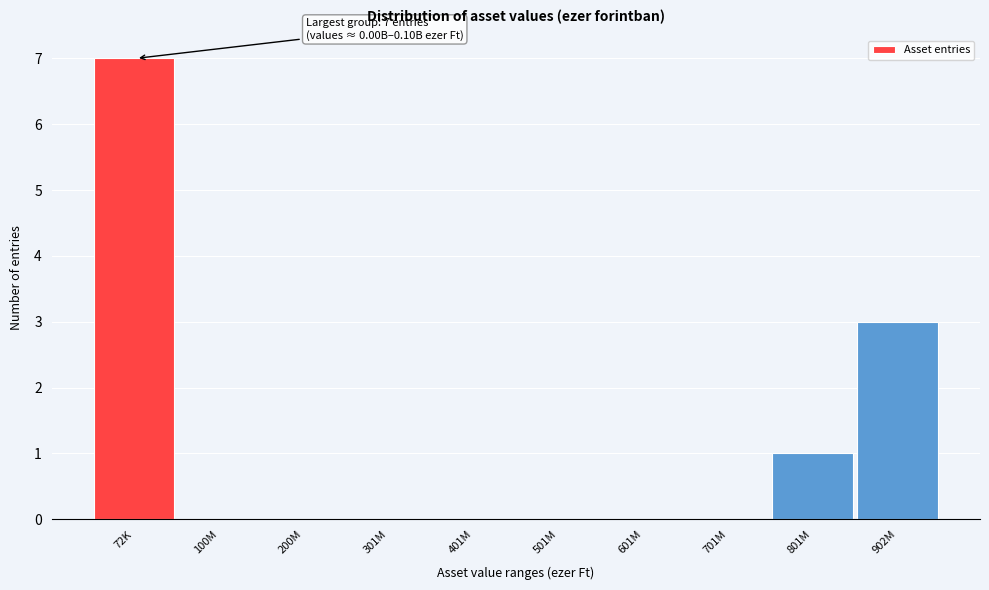

Reading left to right, what are all the values shown in this chart?

72K=7	100M=0	200M=0	301M=0	401M=0	501M=0	601M=0	701M=0	801M=1	902M=3